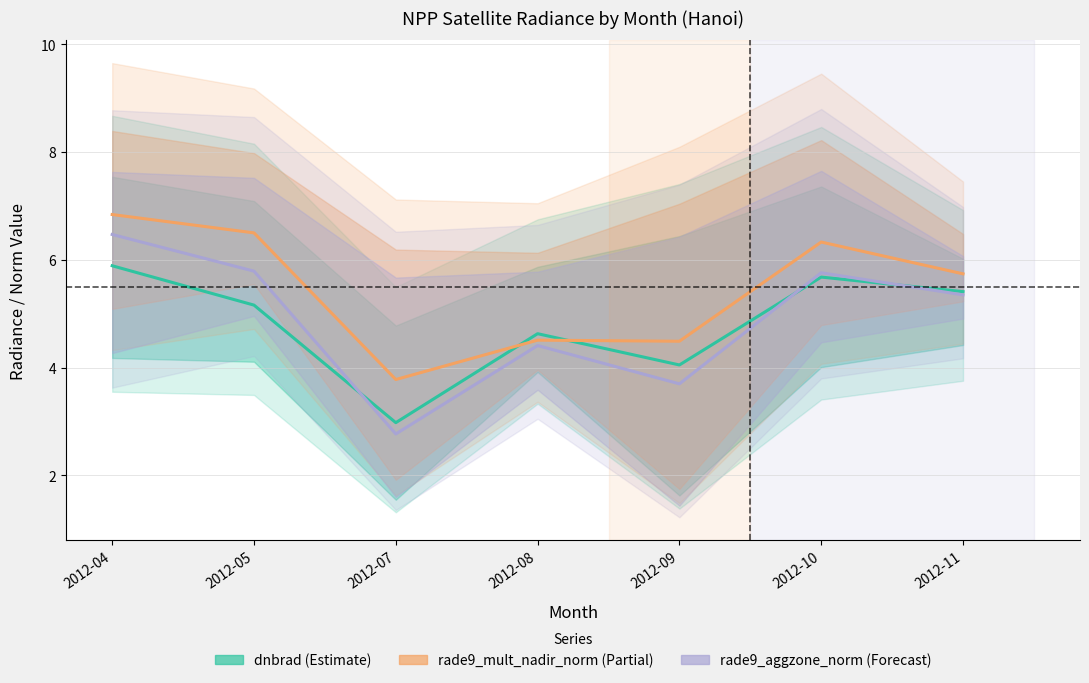

The rade9_aggzone_norm series shows 3.7 at 2012-09. True or false?

True